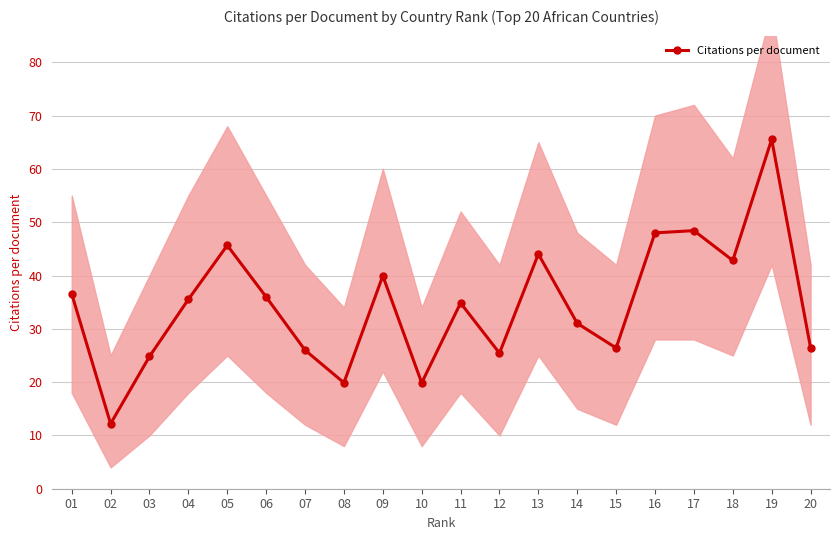

The value at 11 is 60.5. True or false?

False